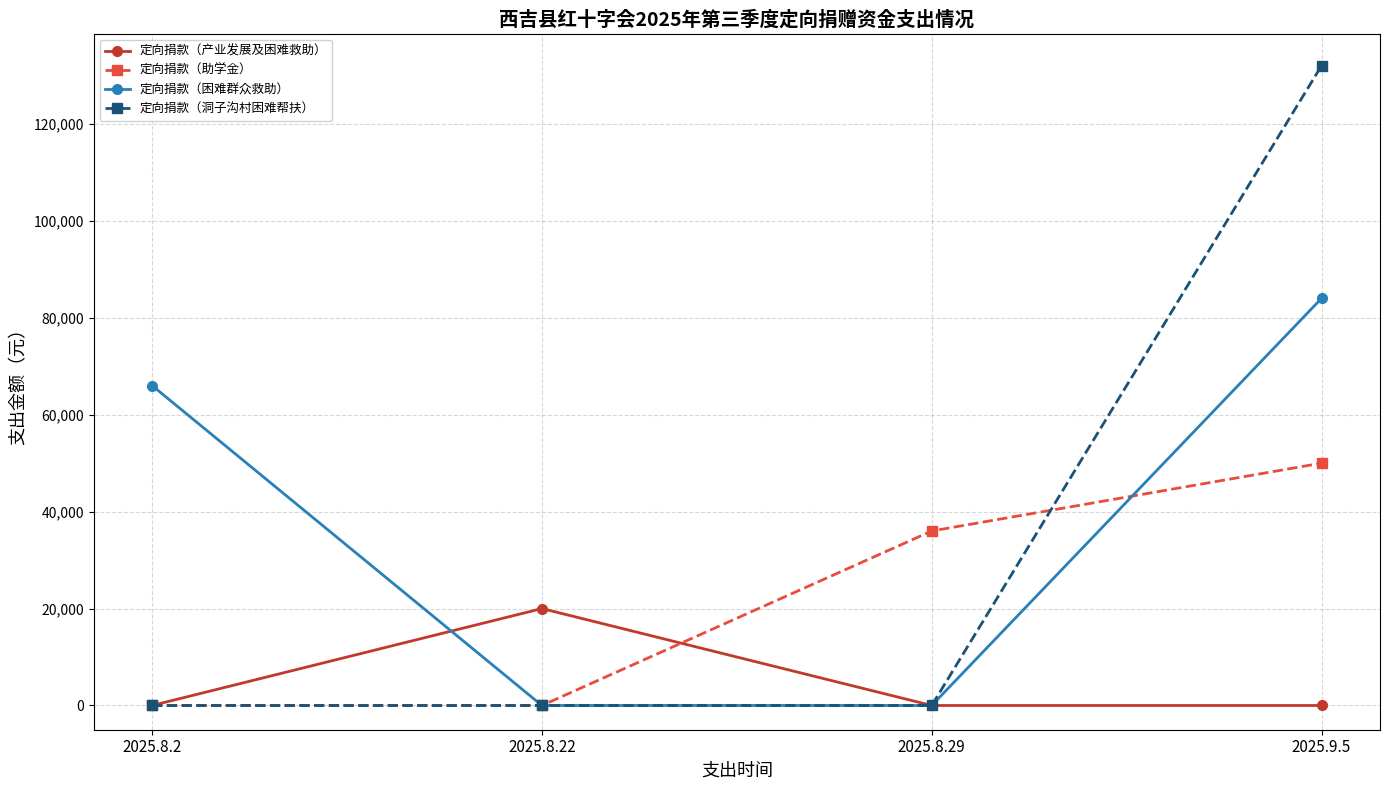

Count the number of data series in this chart.

4